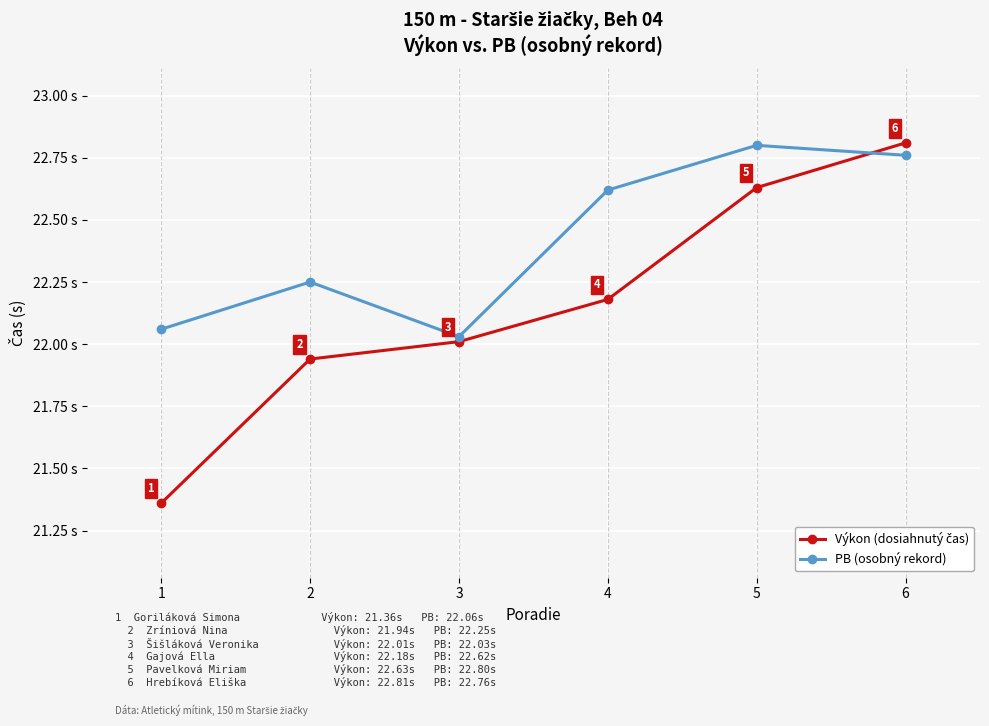

Does the chart have visible grid lines?

Yes